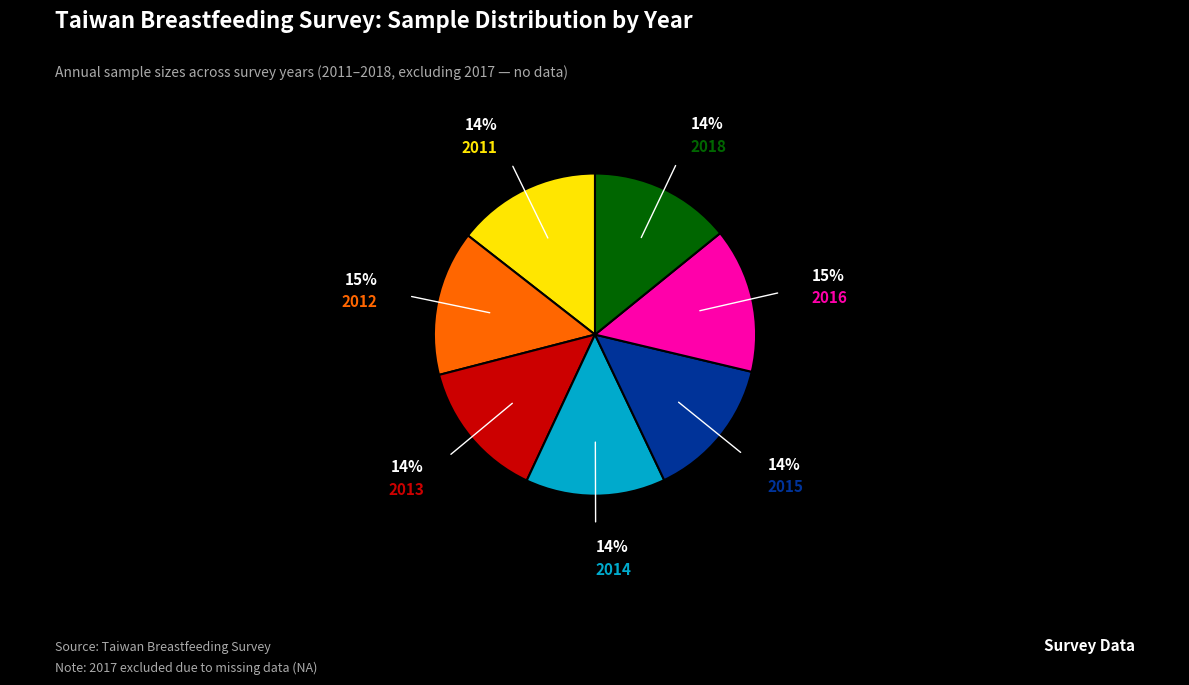

Does any single category account for the majority?

No